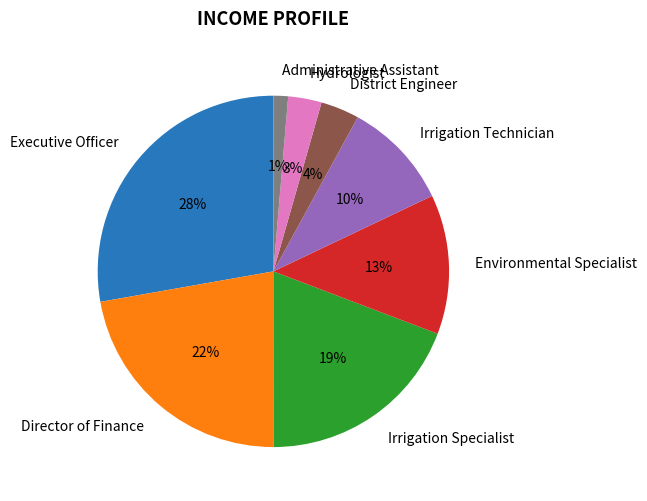

Is it true that Environmental Specialist is 13% of the pie?

True